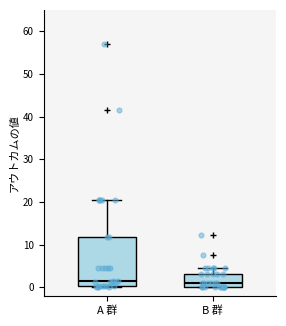

Where does the upper whisker of the box for B 群 end on the y-axis? The values are not printed on the chart, so give them approximately, as read against the axis.

5